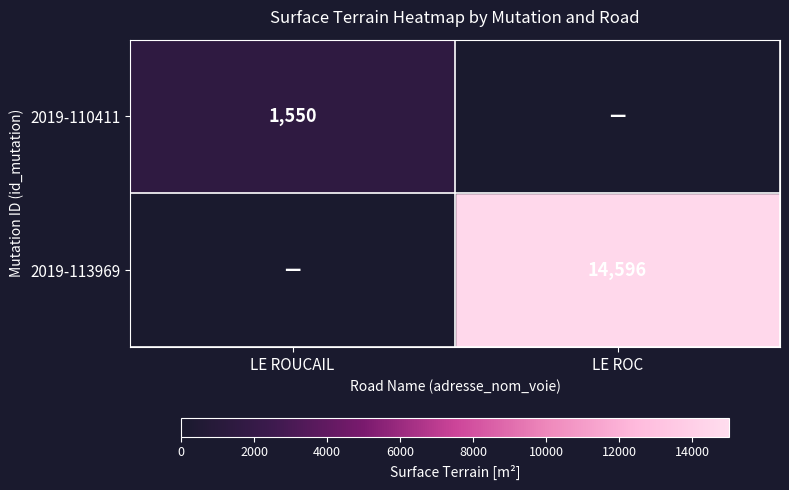

The 2019-113969 series shows 21888 at LE ROC. True or false?

False